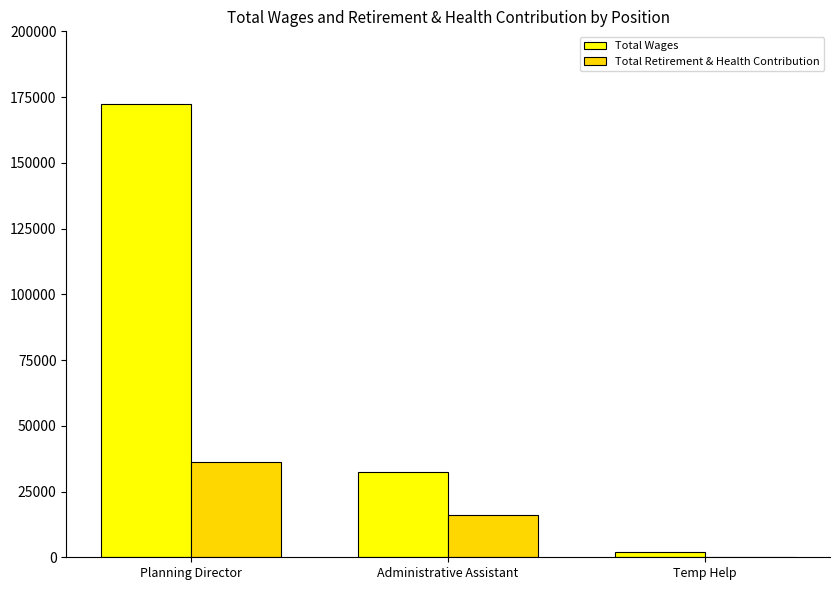

At which label is Total Wages closest to 87277?

Administrative Assistant